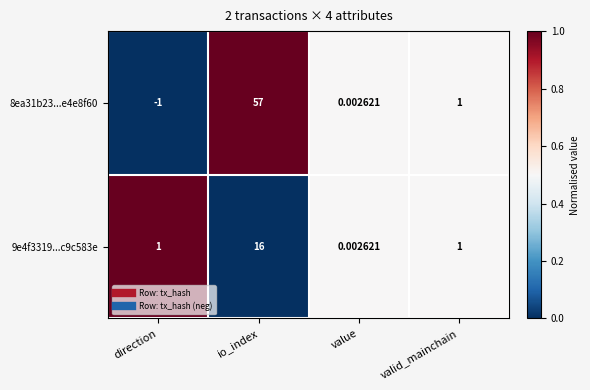

At which category does the chart reach its peak across all series?

io_index